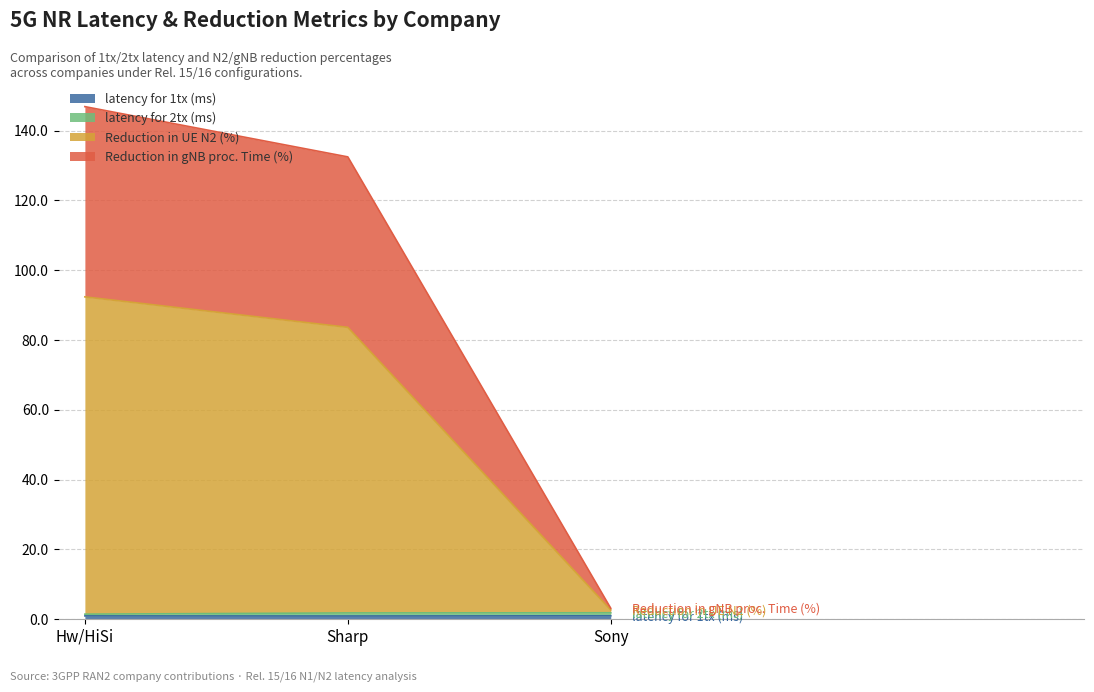

At which category is the sum across all series the highest?

Hw/HiSi